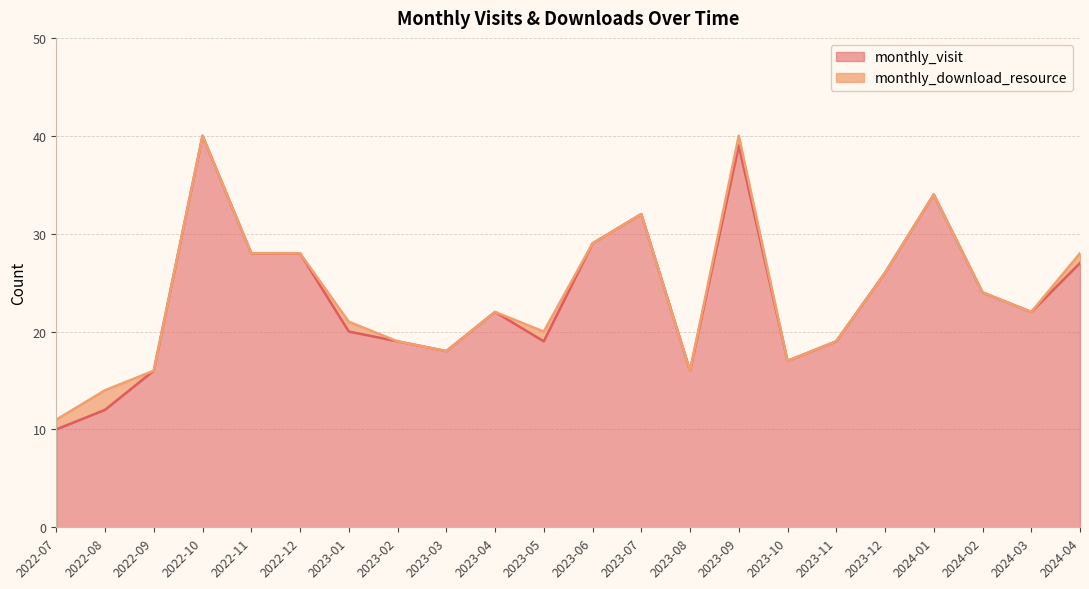

What is the maximum value shown in the chart?

40